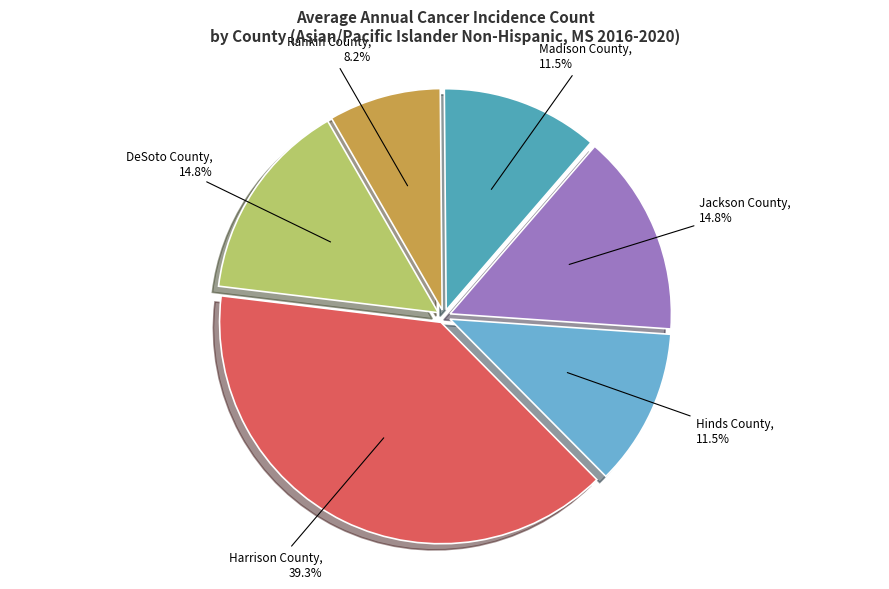

Do Madison County and Hinds County together represent more than half of the pie?

No